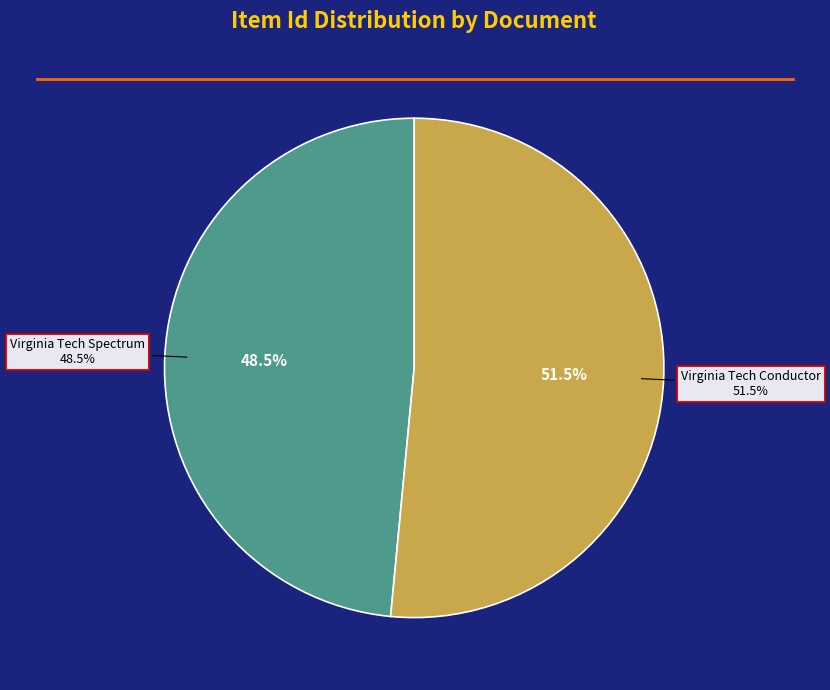

The Virginia Tech Conductor slice represents 52% of the pie. True or false?

True